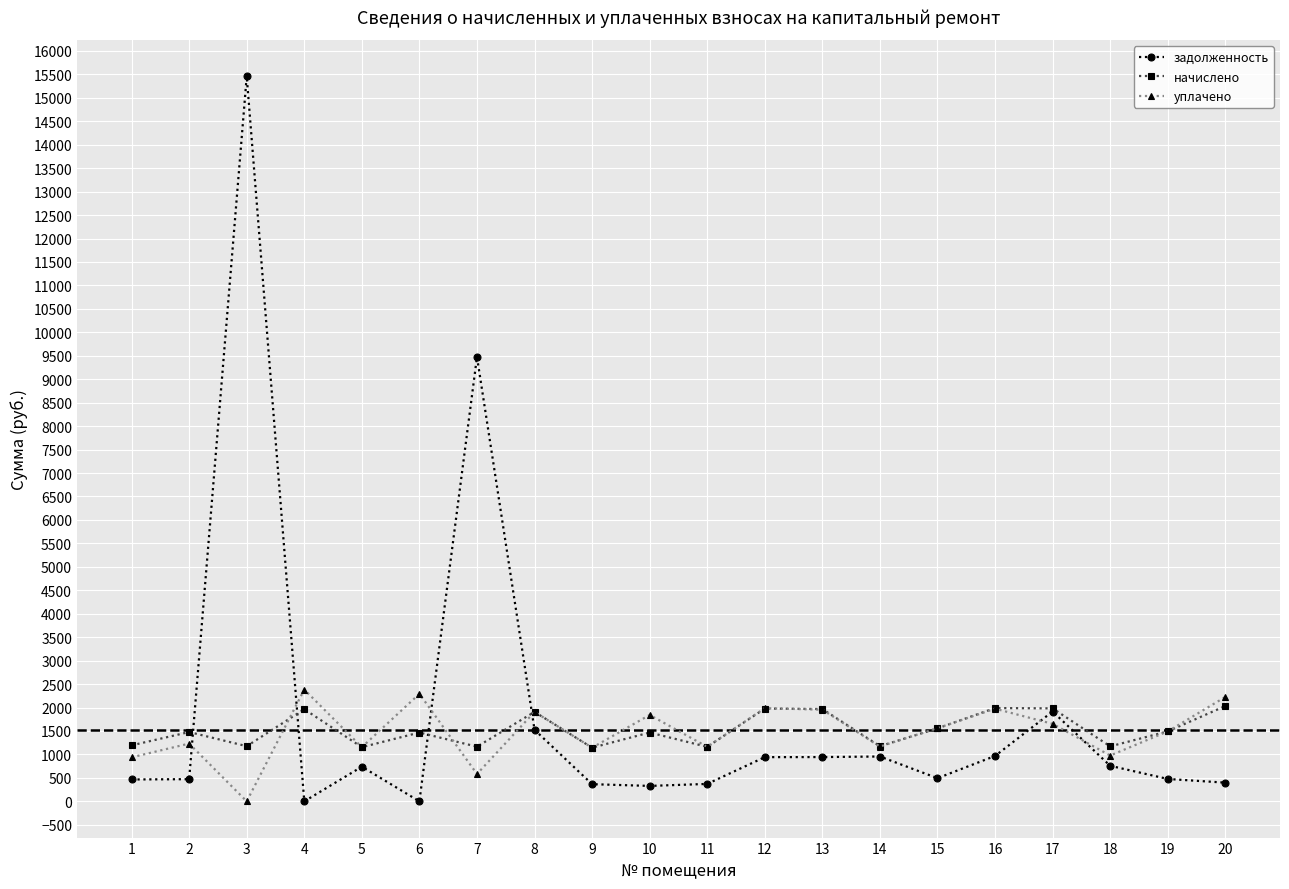

What is the maximum value for начислено?

2031.7